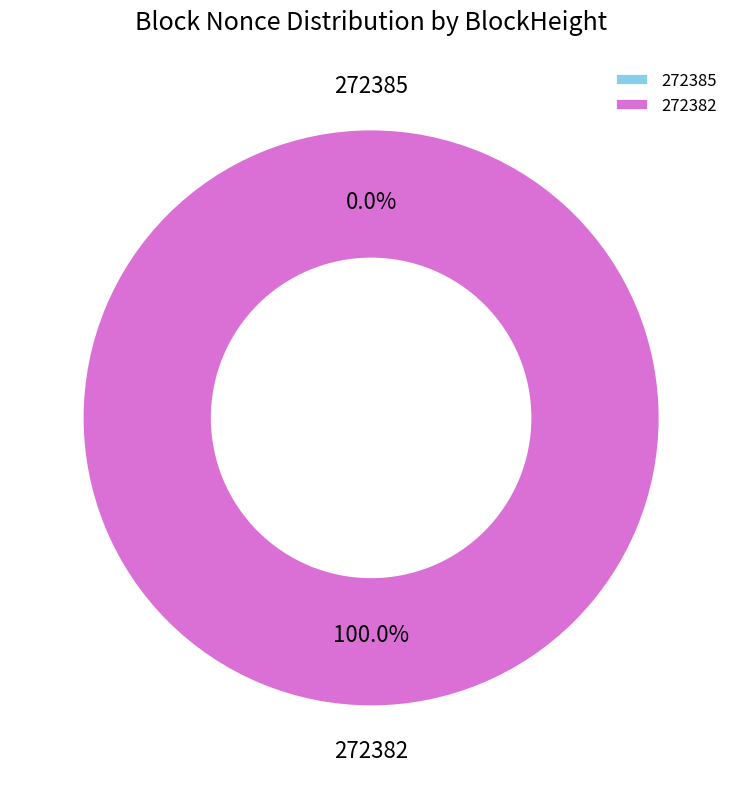

Is there a majority slice in this chart?

Yes